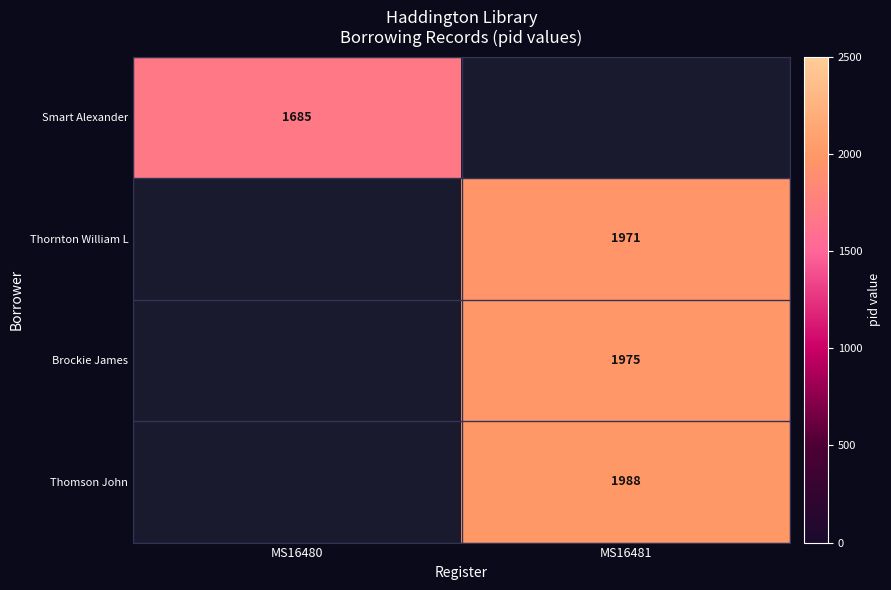

The Thornton William L series shows 1971 at MS16481. True or false?

True